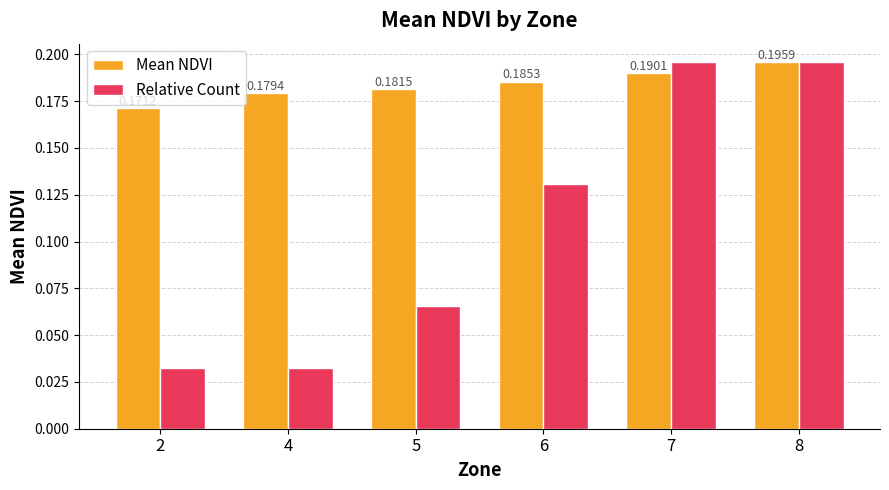

Which series has the widest spread of values?

Relative Count